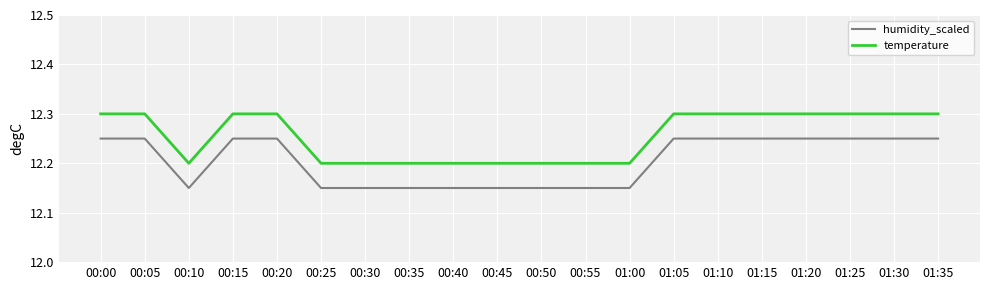

What position from the right is 00:40?

12